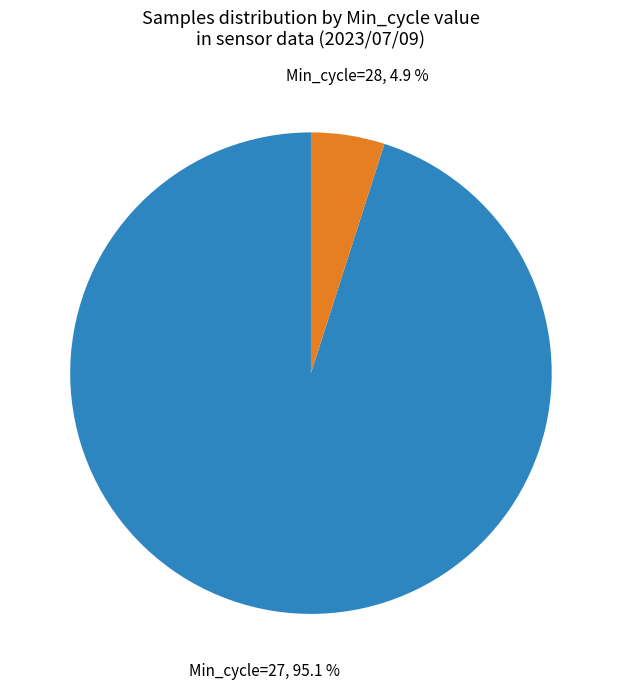

Is there any slice that represents more than half of the pie?

Yes